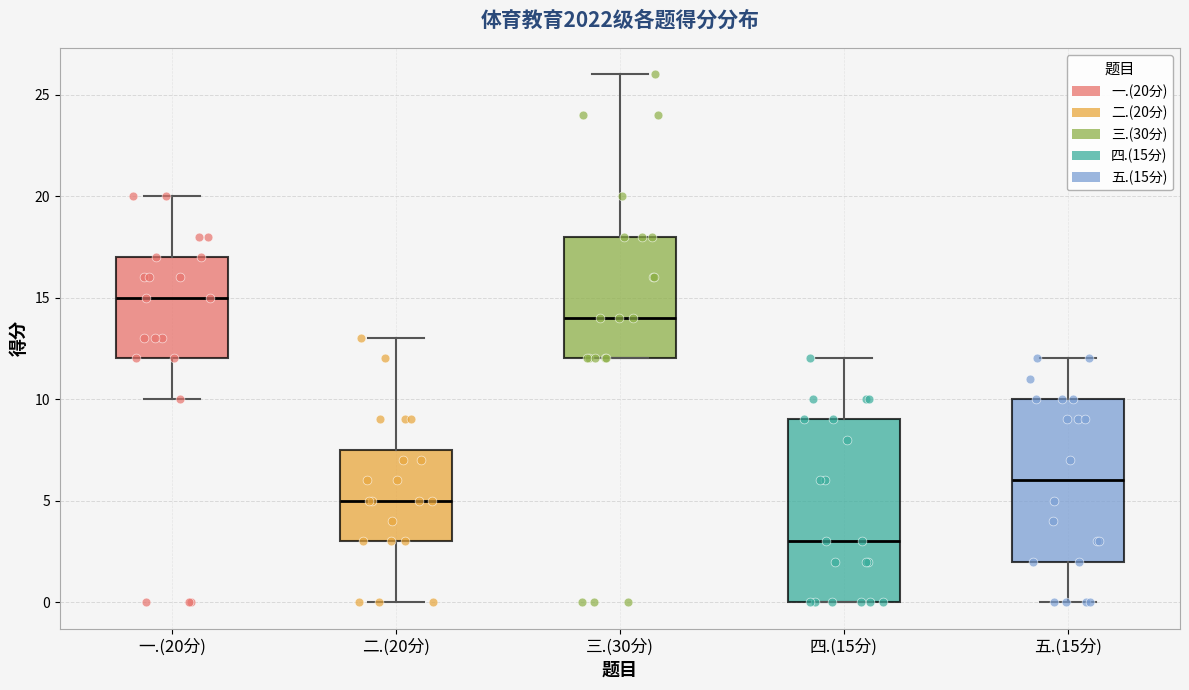

Reading left to right, read every box against the y-axis: the position of its median line, the range the box covers, and the ends of its whiskers. The values are not printed on the chart, so give them approximately, as read against the axis.

一.(20分): median 15.0, box 12.0 to 17.0, whiskers 10.0 to 20.0
二.(20分): median 5.0, box 3.0 to 7.5, whiskers 0.0 to 13.0
三.(30分): median 14.0, box 12.0 to 18.0, whiskers 12.0 to 26.0
四.(15分): median 3.0, box 0.0 to 9.0, whiskers 0.0 to 12.0
五.(15分): median 6.0, box 2.0 to 10.0, whiskers 0.0 to 12.0